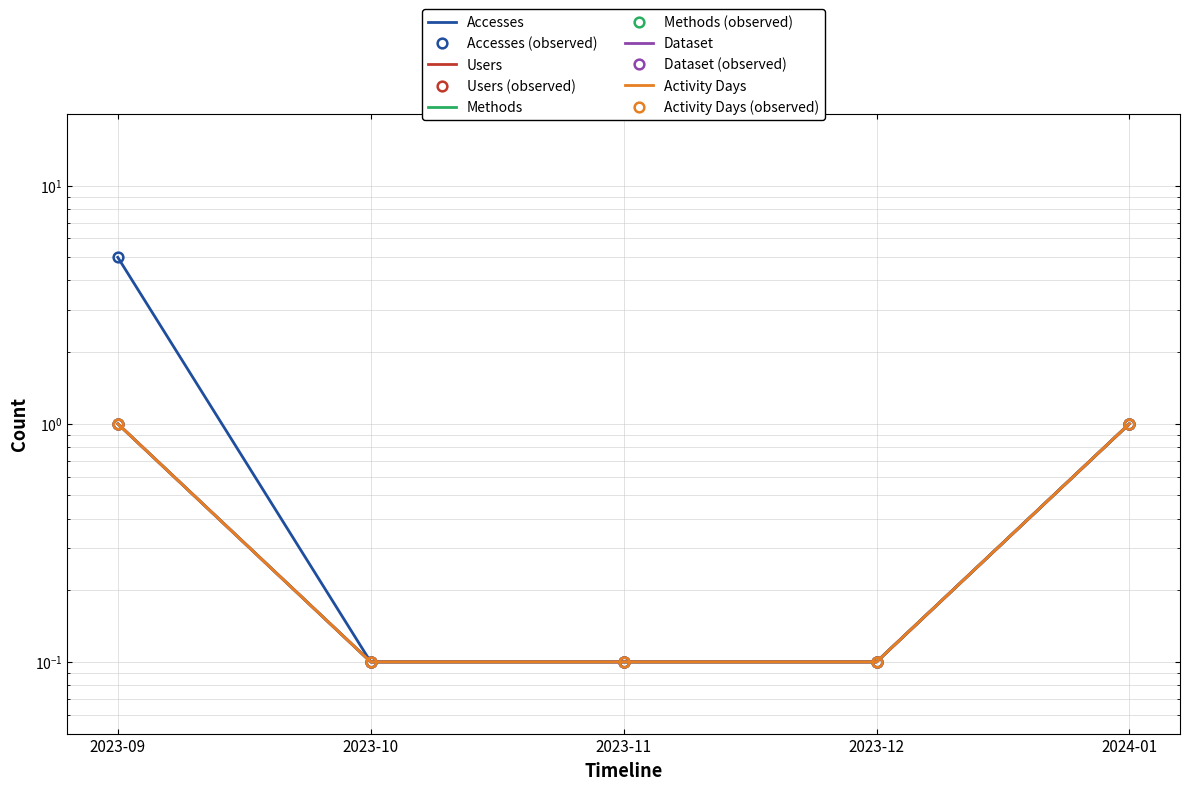

How many data points does each series have?

5